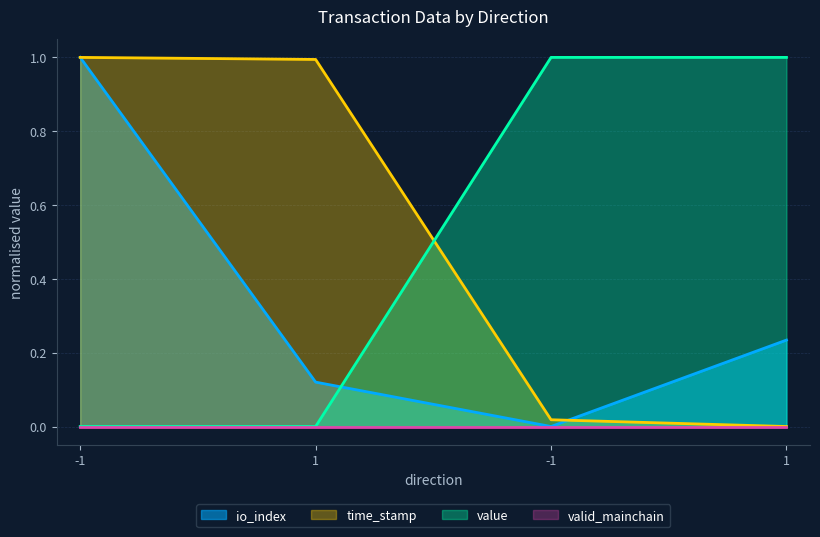

At how many categories does at least one series exceed 0?

4